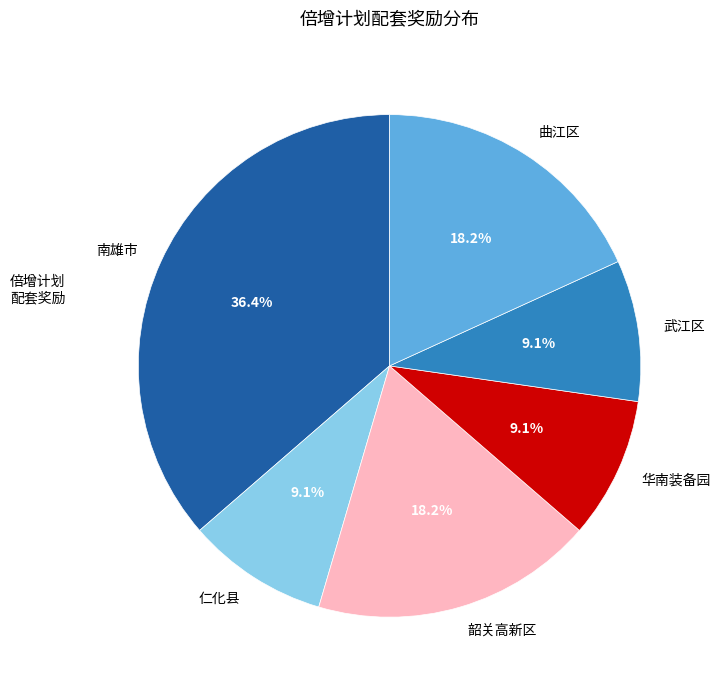

Does 武江区 account for over 50% of the chart?

No